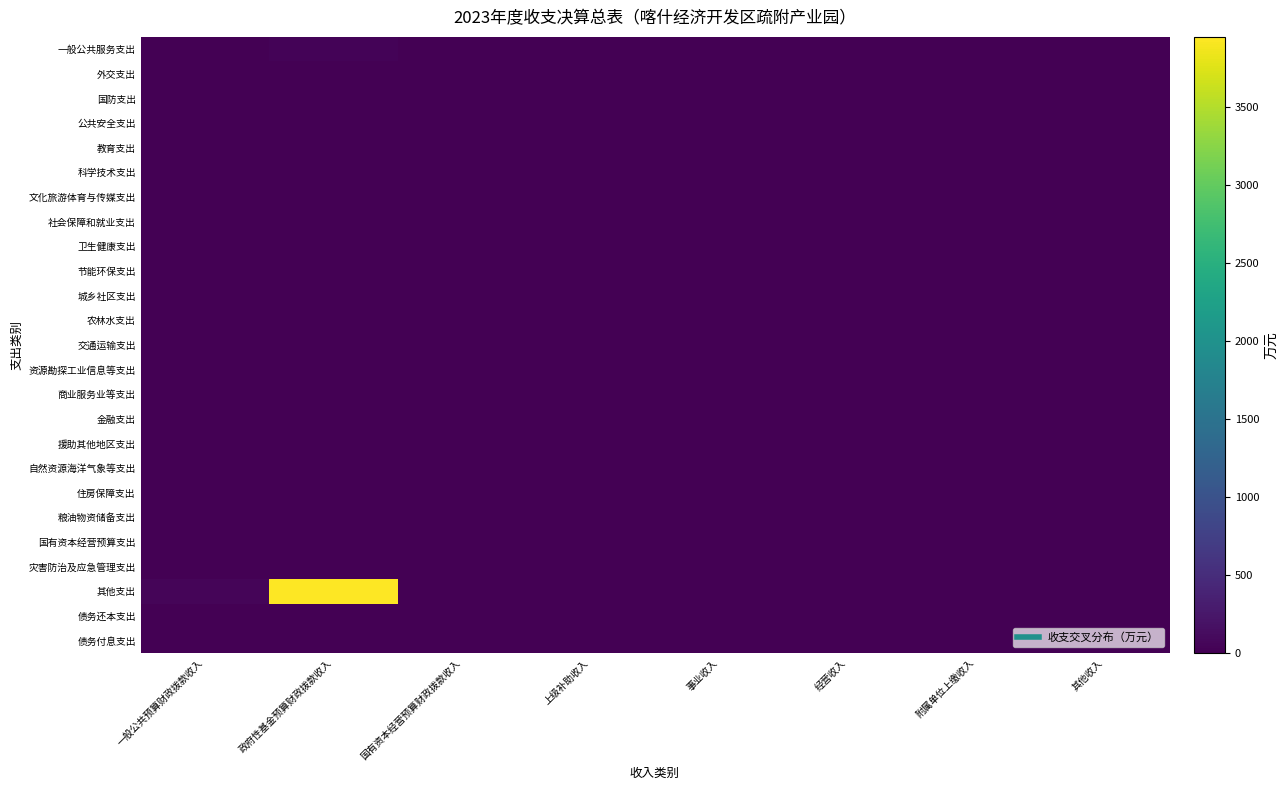

Rank the series at 经营收入 from highest to lowest value.

一般公共服务支出, 外交支出, 国防支出, 公共安全支出, 教育支出, 科学技术支出, 文化旅游体育与传媒支出, 社会保障和就业支出, 卫生健康支出, 节能环保支出, 城乡社区支出, 农林水支出, 交通运输支出, 资源勘探工业信息等支出, 商业服务业等支出, 金融支出, 援助其他地区支出, 自然资源海洋气象等支出, 住房保障支出, 粮油物资储备支出, 国有资本经营预算支出, 灾害防治及应急管理支出, 其他支出, 债务还本支出, 债务付息支出